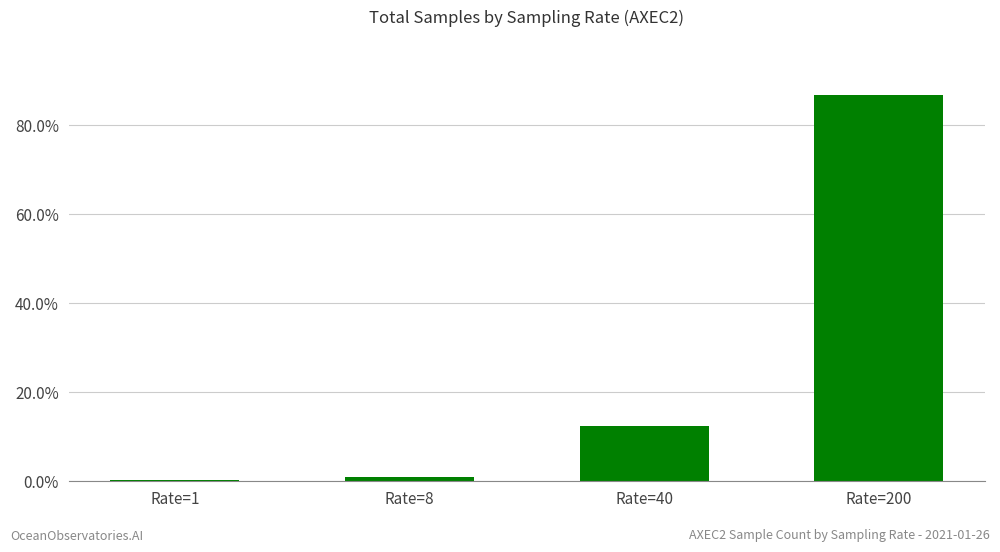

Which label corresponds to the largest value in the chart?

Rate=200